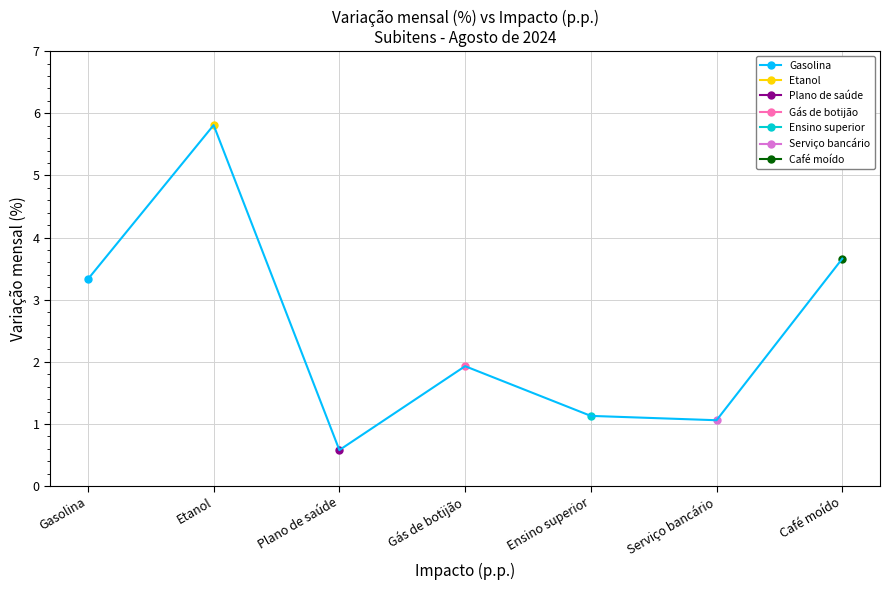

Reading left to right, what are all the values shown in this chart?

Gasolina=3.3	Etanol=5.8	Plano de saúde=0.6	Gás de botijão=1.9	Ensino superior=1.1	Serviço bancário=1.1	Café moído=3.7